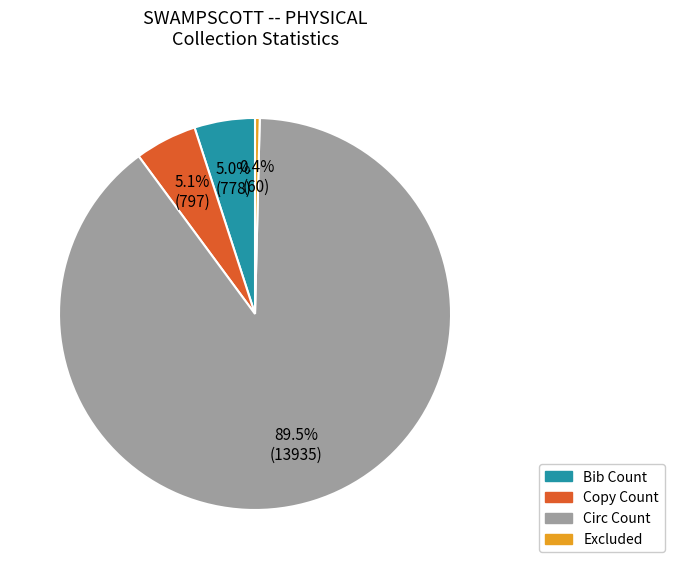

The Copy Count slice represents 5% of the pie. True or false?

True